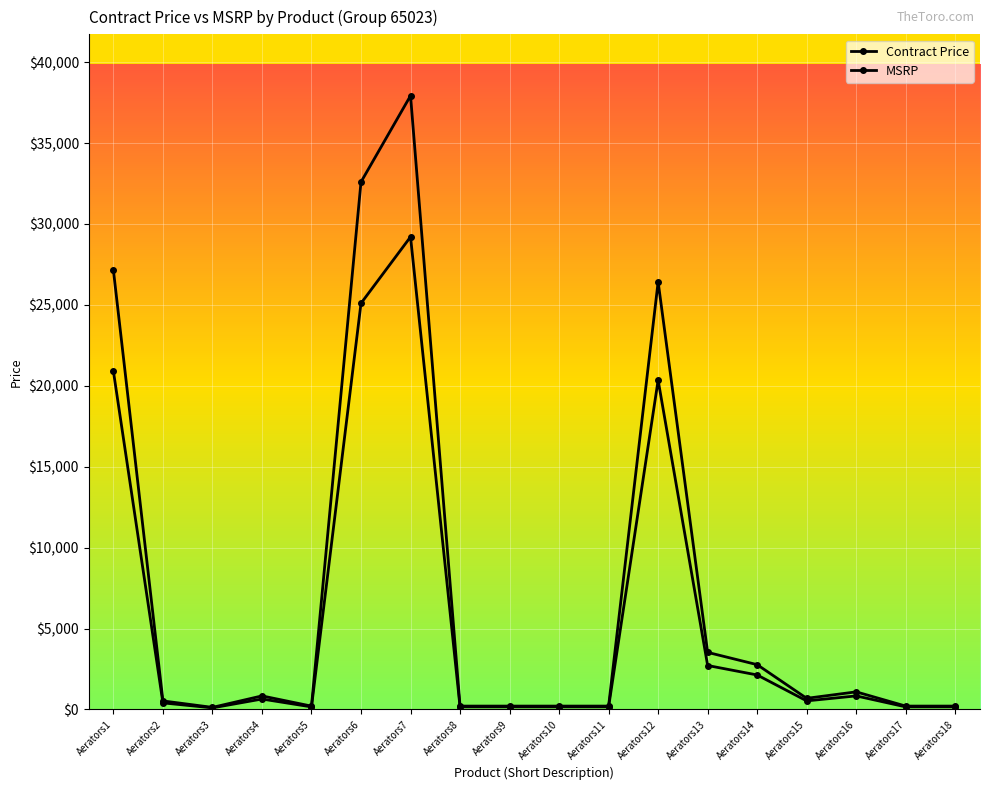

Which series has the widest spread of values?

MSRP